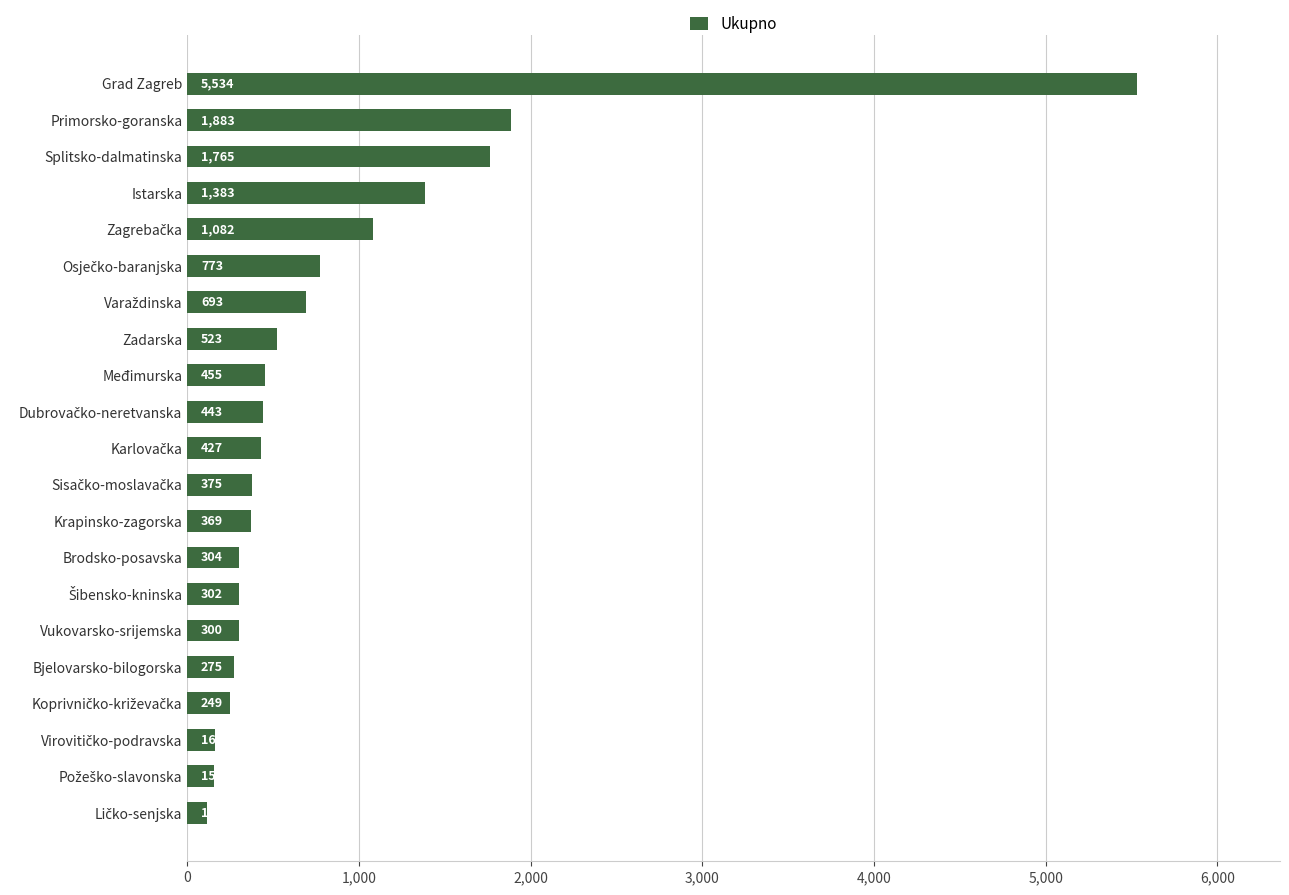

The chart shows a value of 304 at Brodsko-posavska. True or false?

True